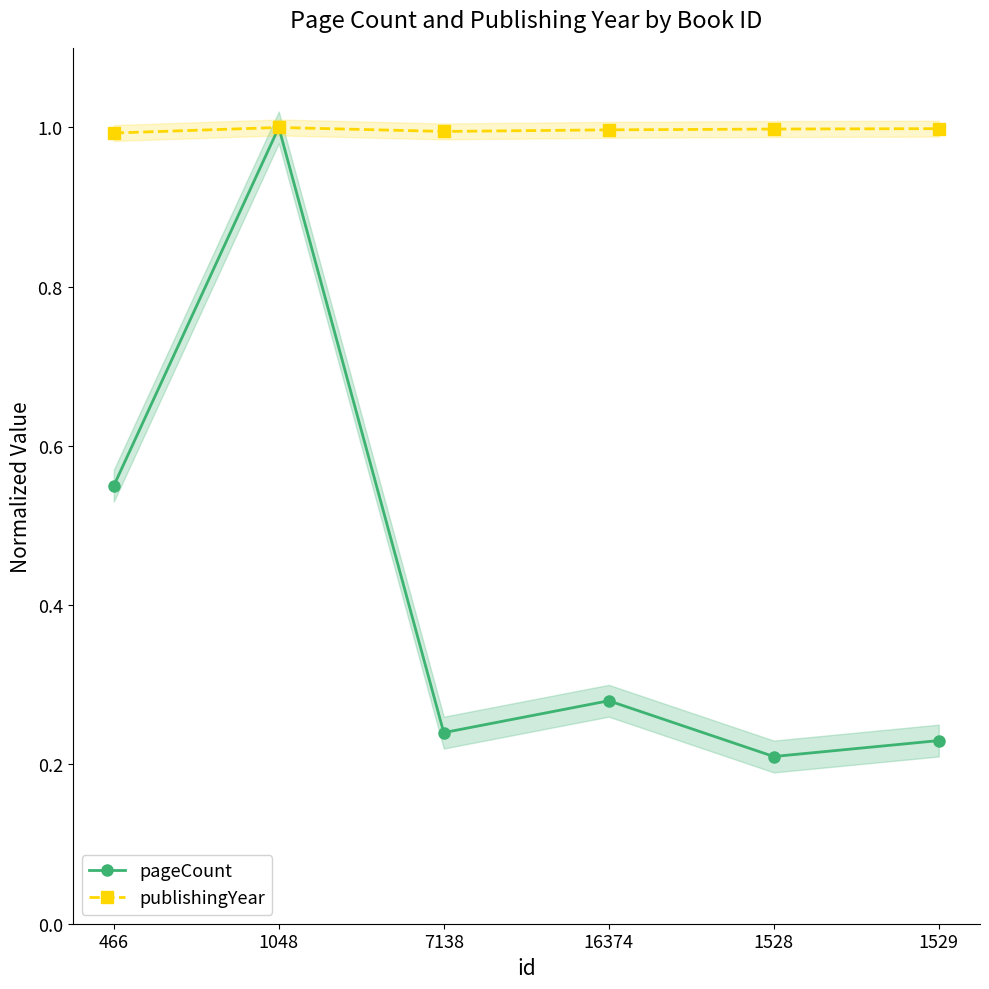

Reading right to left, list all the values displayed in this chart.

pageCount: 0.2	0.2	0.3	0.2	1.0	0.6
publishingYear: 1.0	1.0	1.0	1.0	1.0	1.0